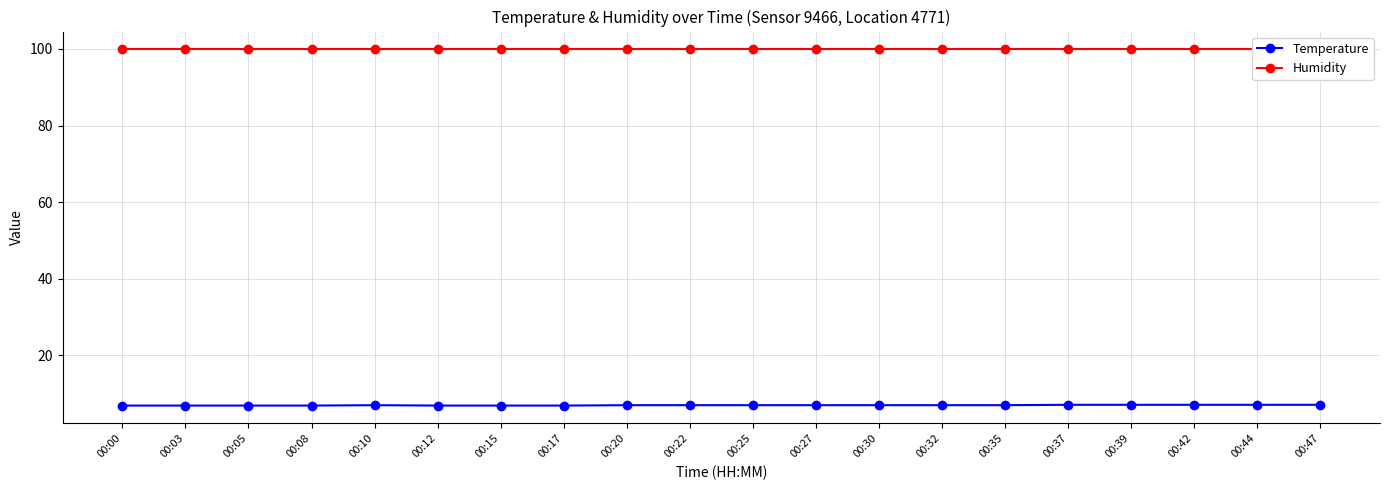

Rank the series by their average value, from highest to lowest.

Humidity, Temperature